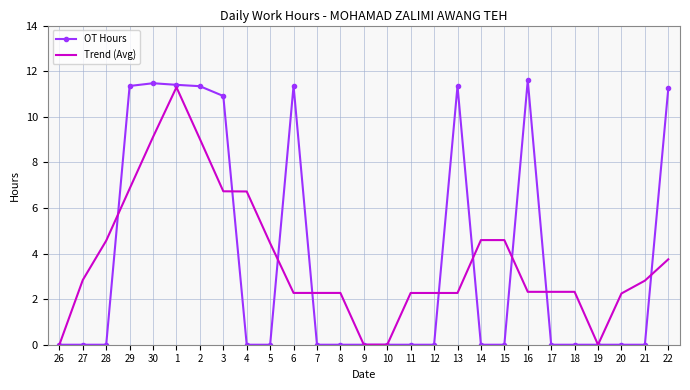

What position from the right is 16?

7